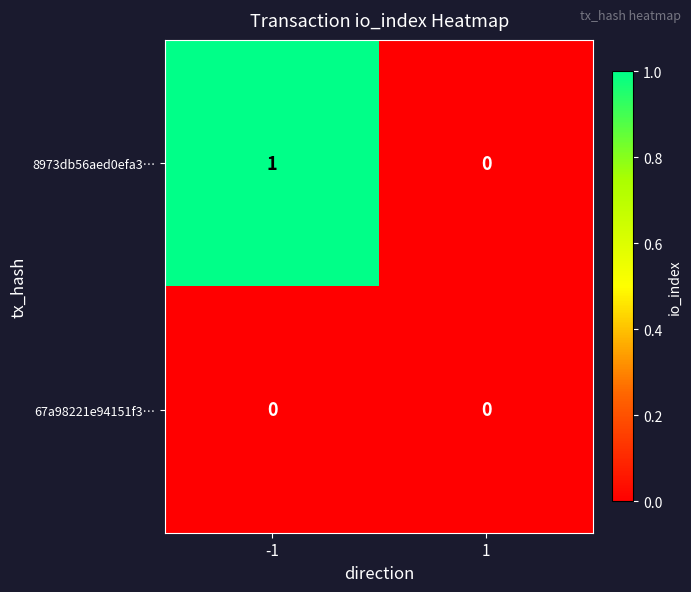

Which series has the widest spread of values?

8973db56aed0efa3…